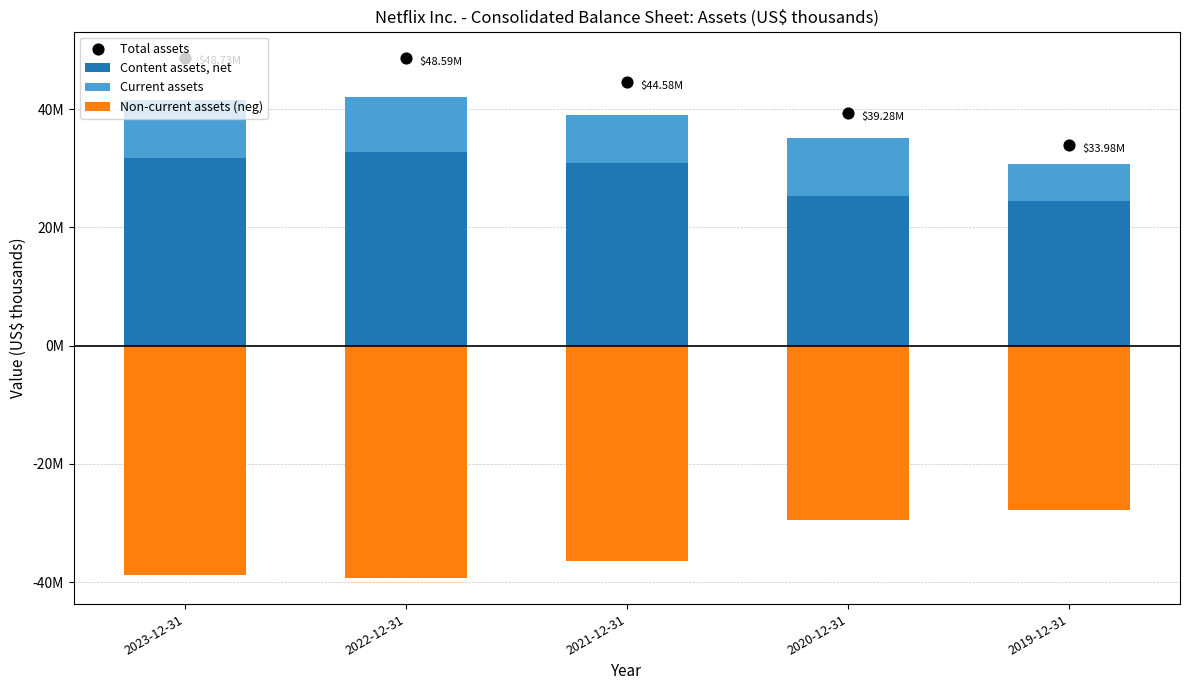

What are all the series names shown in the legend?

Content assets, net, Current assets, Non-current assets (neg), Total assets